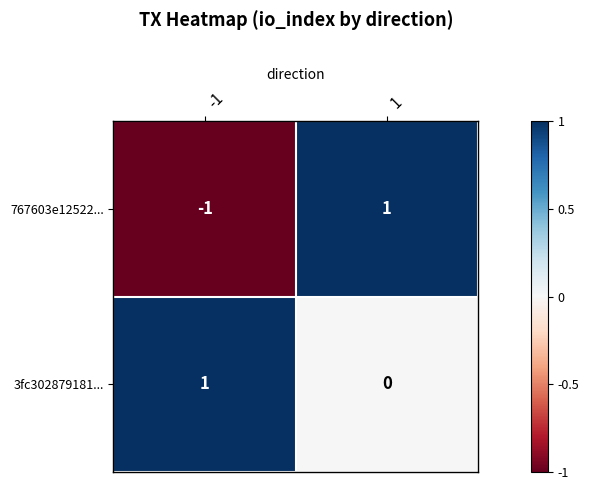

At -1, list the series in order from largest to smallest.

3fc302879181..., 767603e12522...